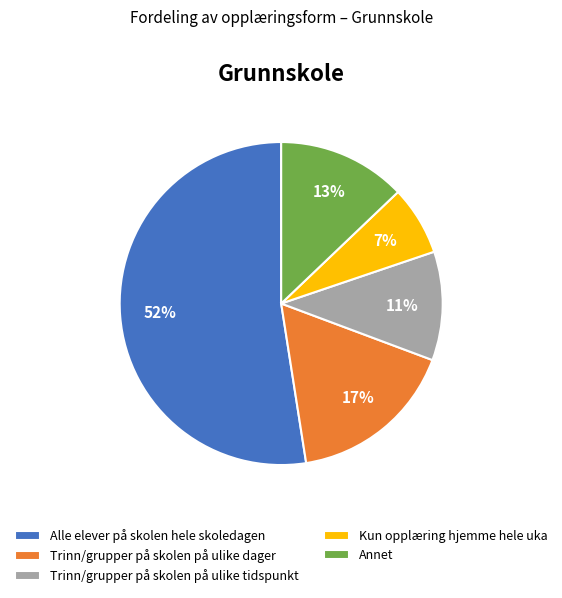

The Alle elever på skolen hele skoledagen slice represents 59% of the pie. True or false?

False